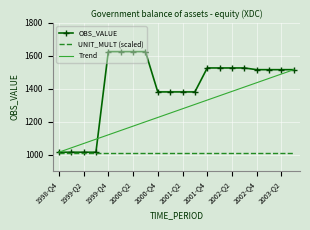

Which series has the largest range (max minus min)?

OBS_VALUE